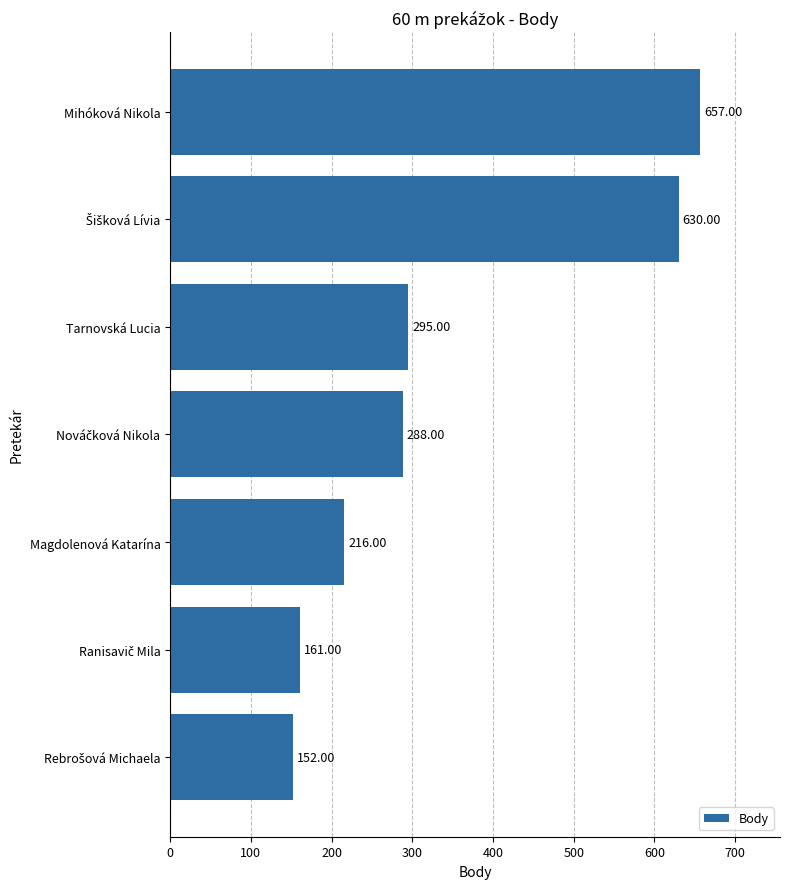

How many distinct data groups are displayed?

1